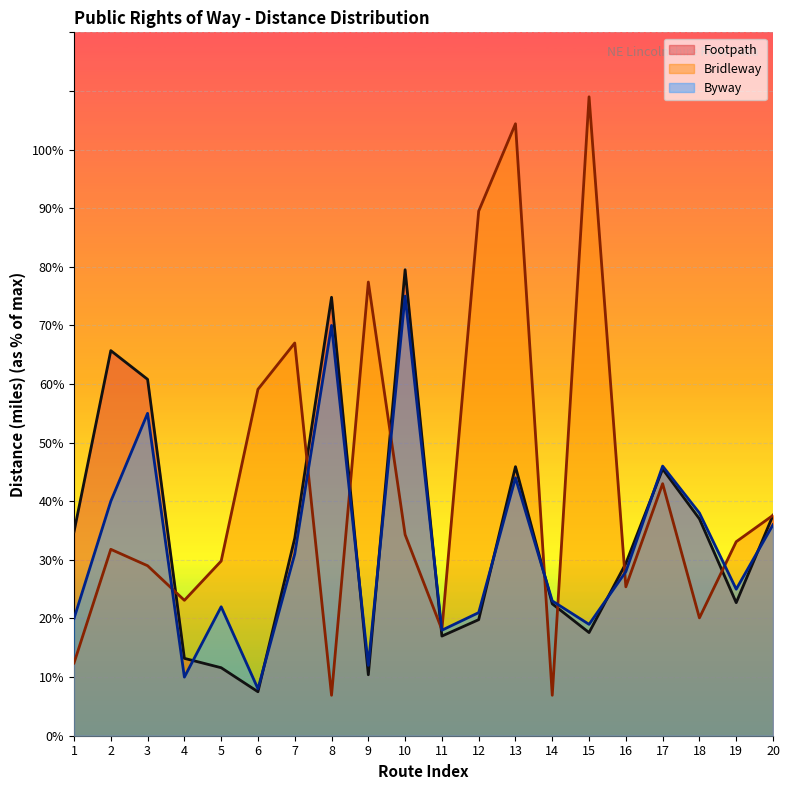

At which category is the sum across all series the highest?

13